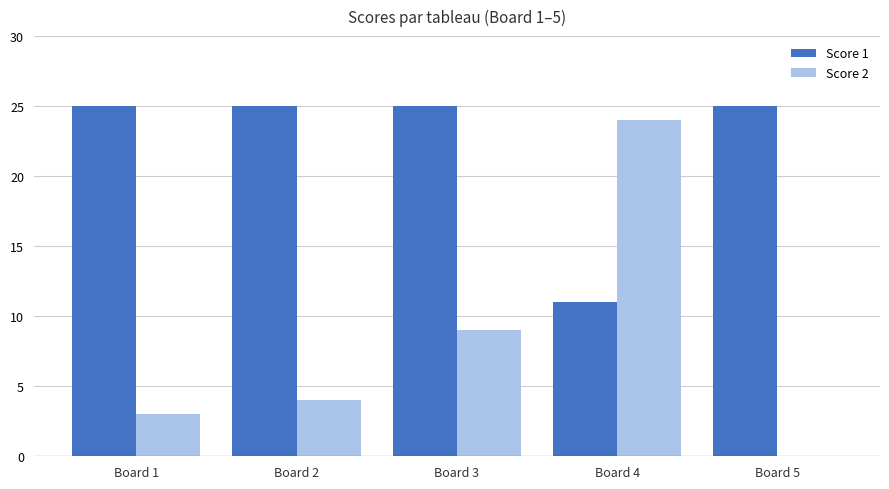

What are all the series names shown in the legend?

Score 1, Score 2